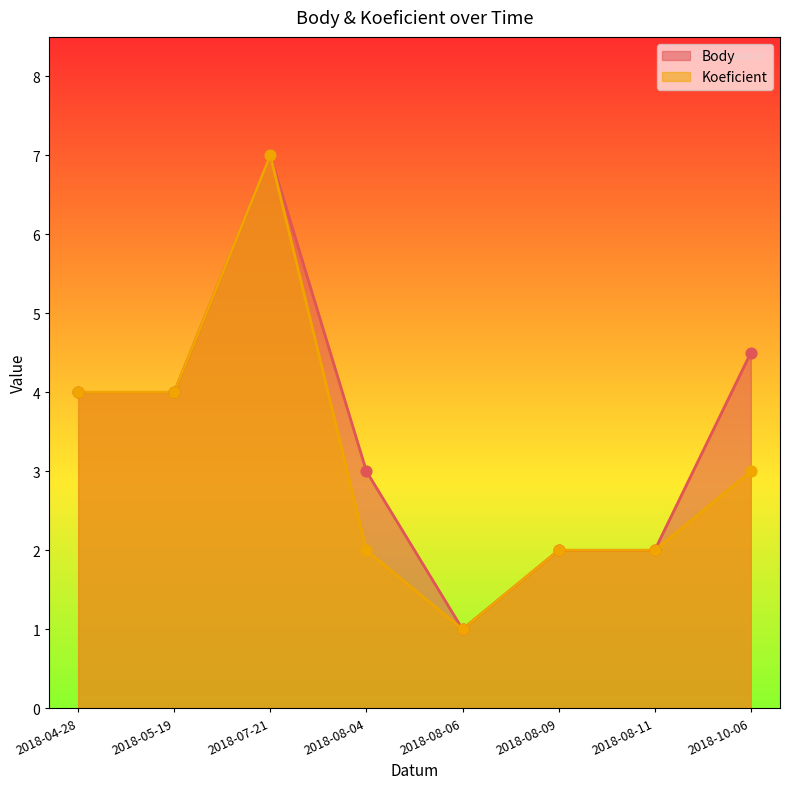

Which series has the widest spread of Y values?

Body